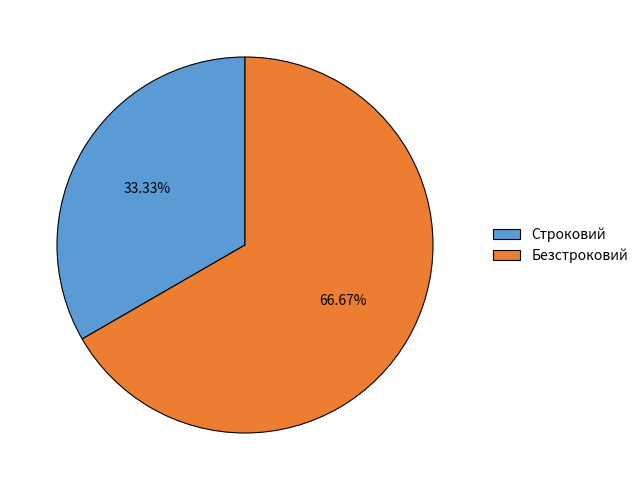

Which category accounts for the majority?

Безстроковий